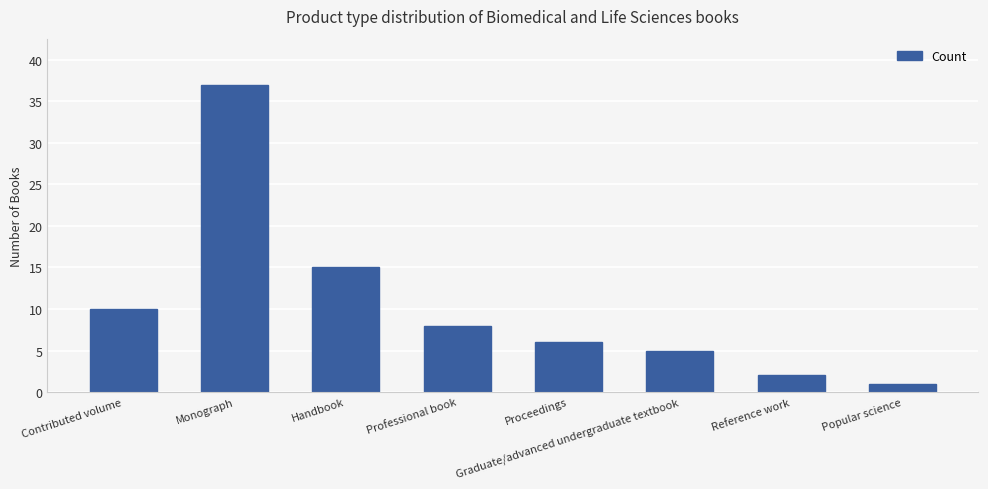

Rank the categories by value from highest to lowest.

Monograph, Handbook, Contributed volume, Professional book, Proceedings, Graduate/advanced undergraduate textbook, Reference work, Popular science